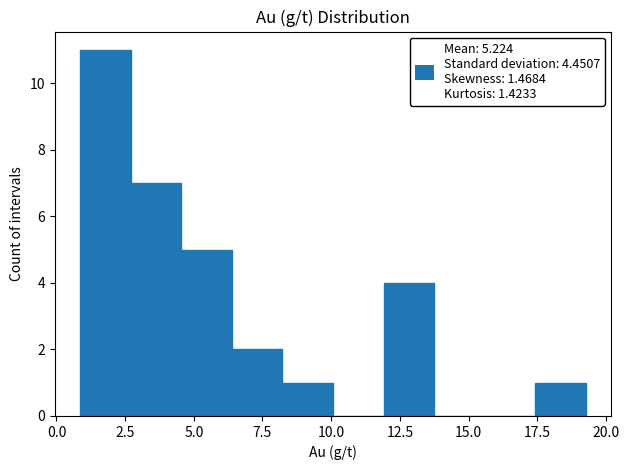

Around what value on the x-axis is the tallest bar? Give the approximate position of its centre, as read against the axis.

2.0